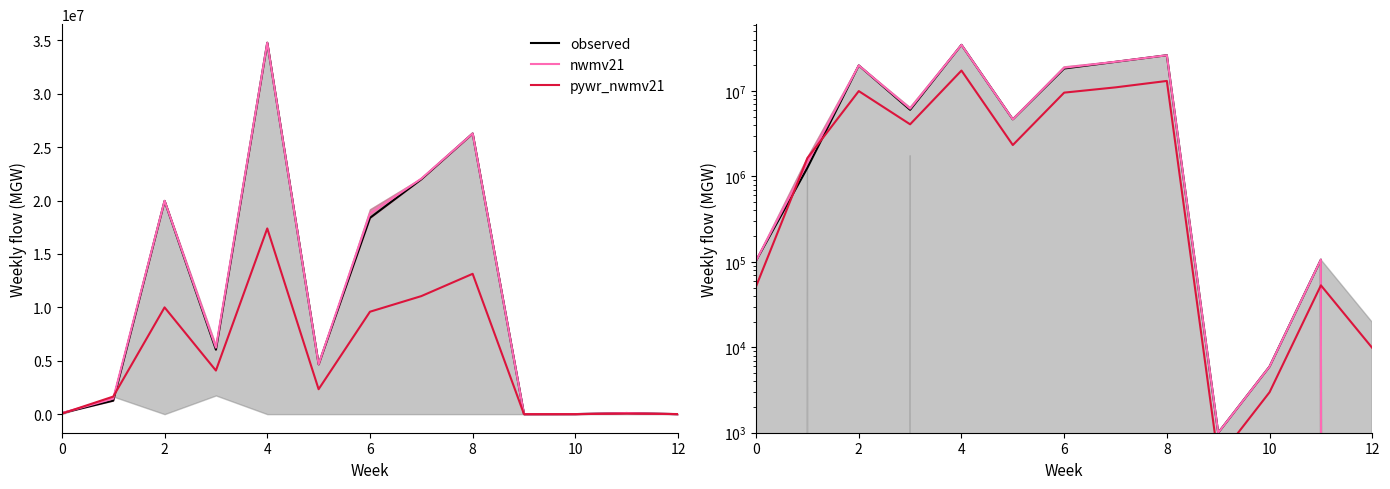

How many data points are less than 4669036?

6